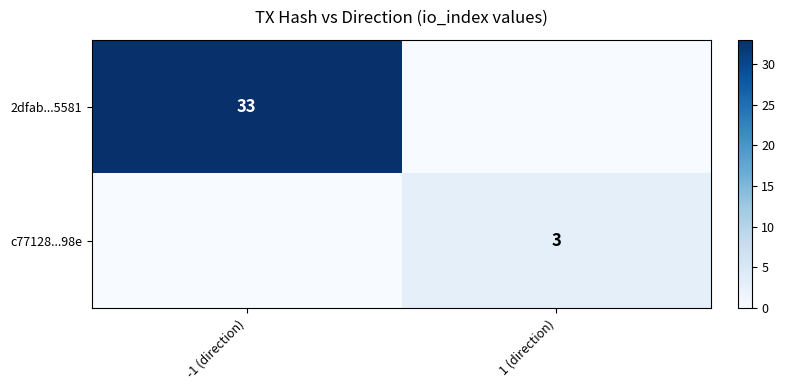

The 2dfab...5581 series shows 49 at -1 (direction). True or false?

False